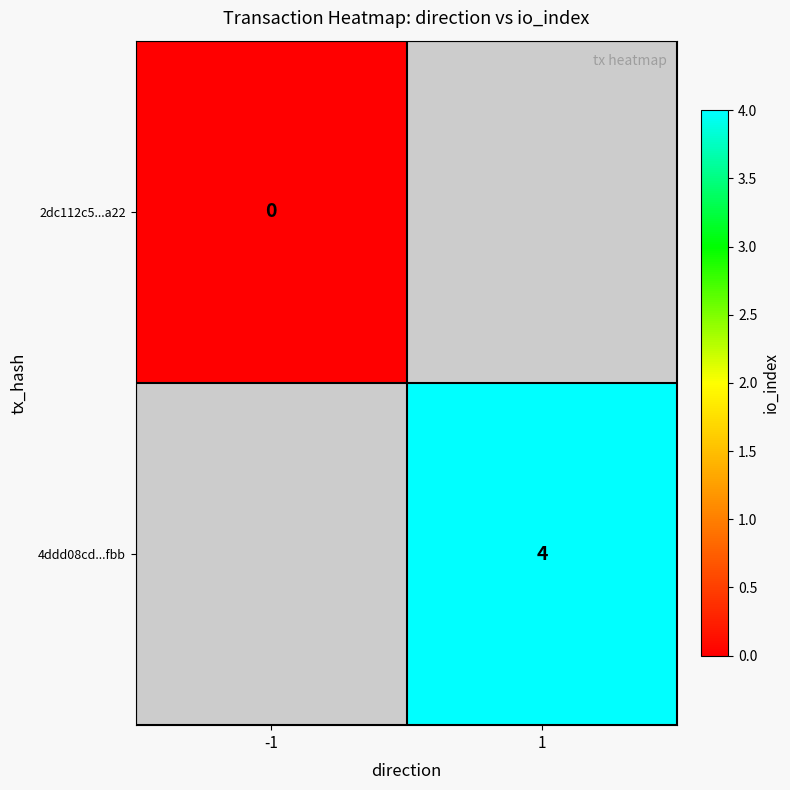

The value of 4ddd08cd...fbb at 1 is 4. True or false?

True